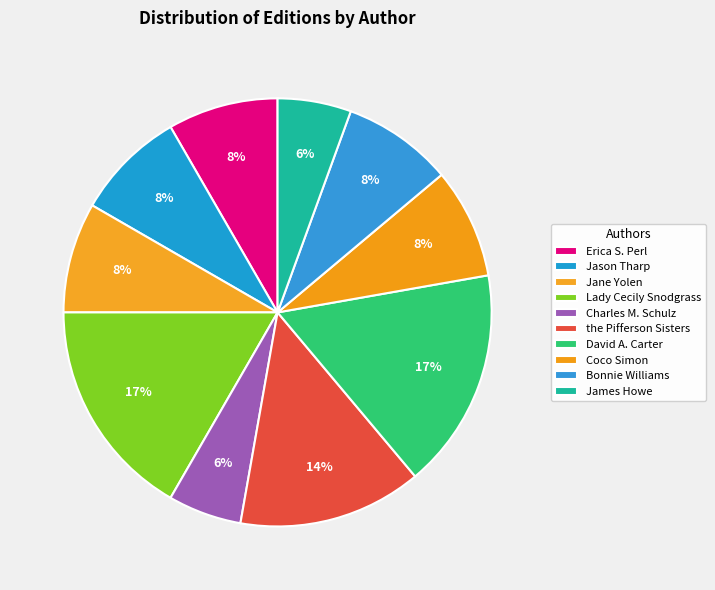

How many slices are in this pie chart?

10